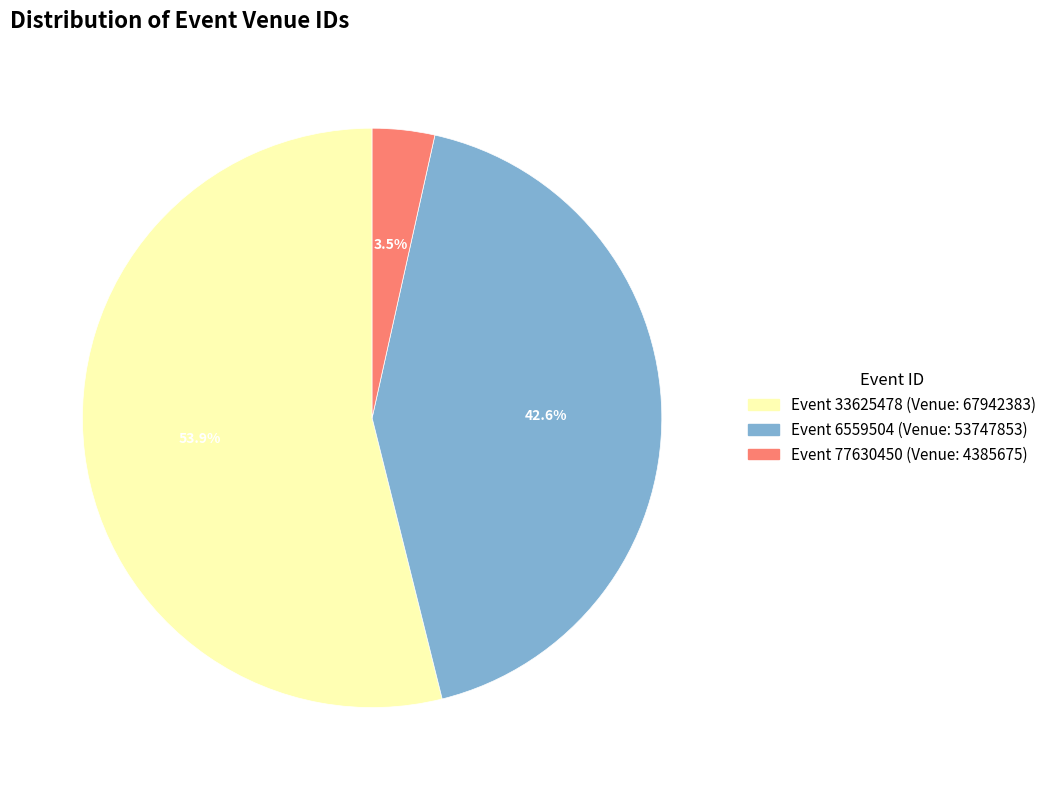

Count the number of slices in the pie.

3